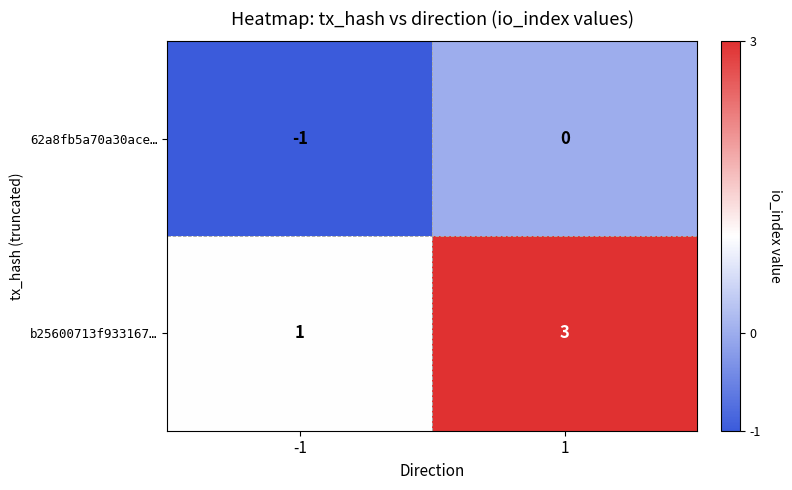

What is the sum of all b25600713f933167… values?

4